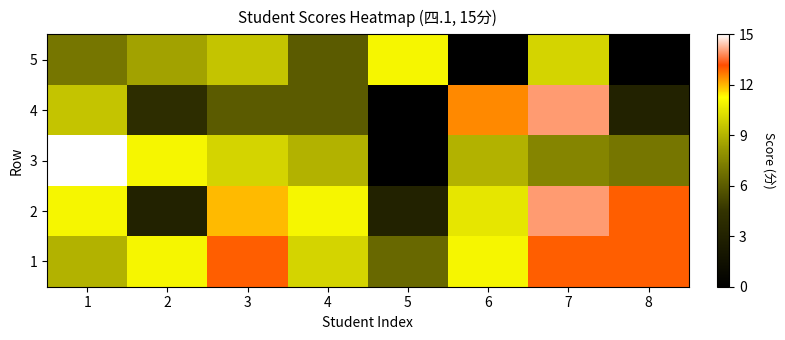

What is the difference between the highest and lowest values at 4?

5.0